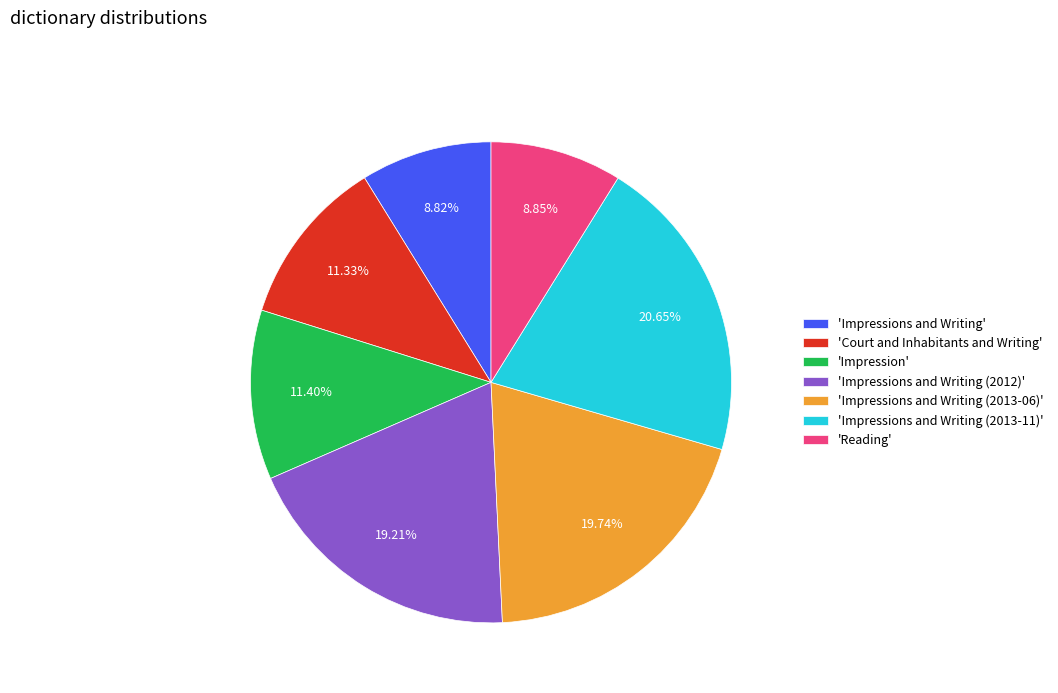

How many slices are in this pie chart?

7